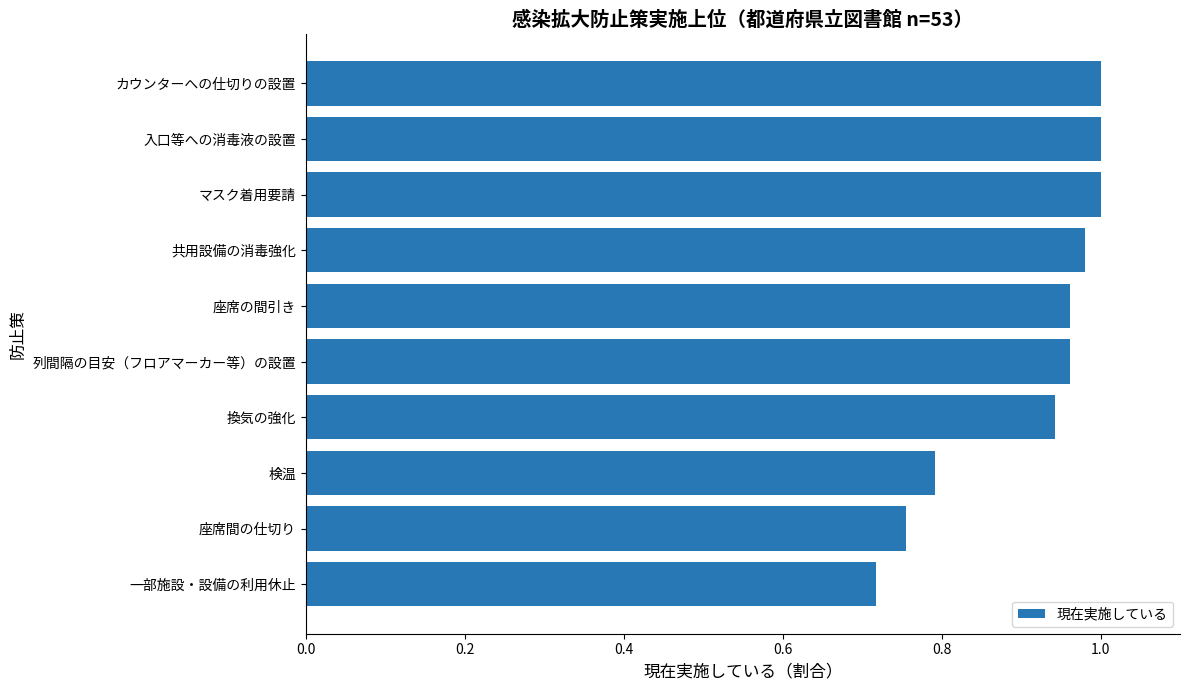

At which category does the chart reach its minimum across all series?

一部施設・設備の利用休止